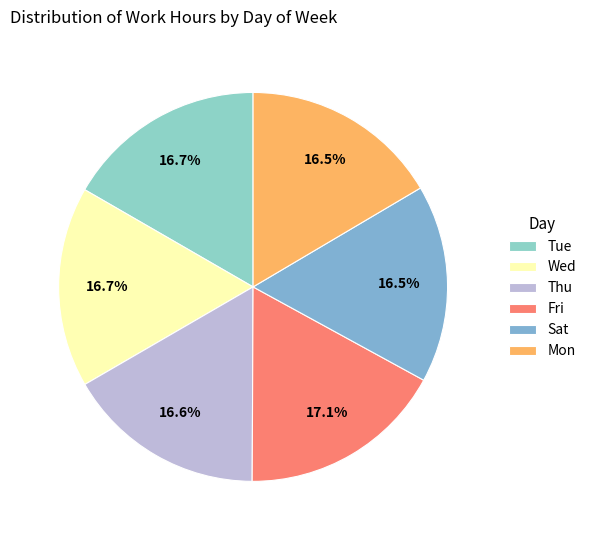

How many segments does this pie chart have?

6